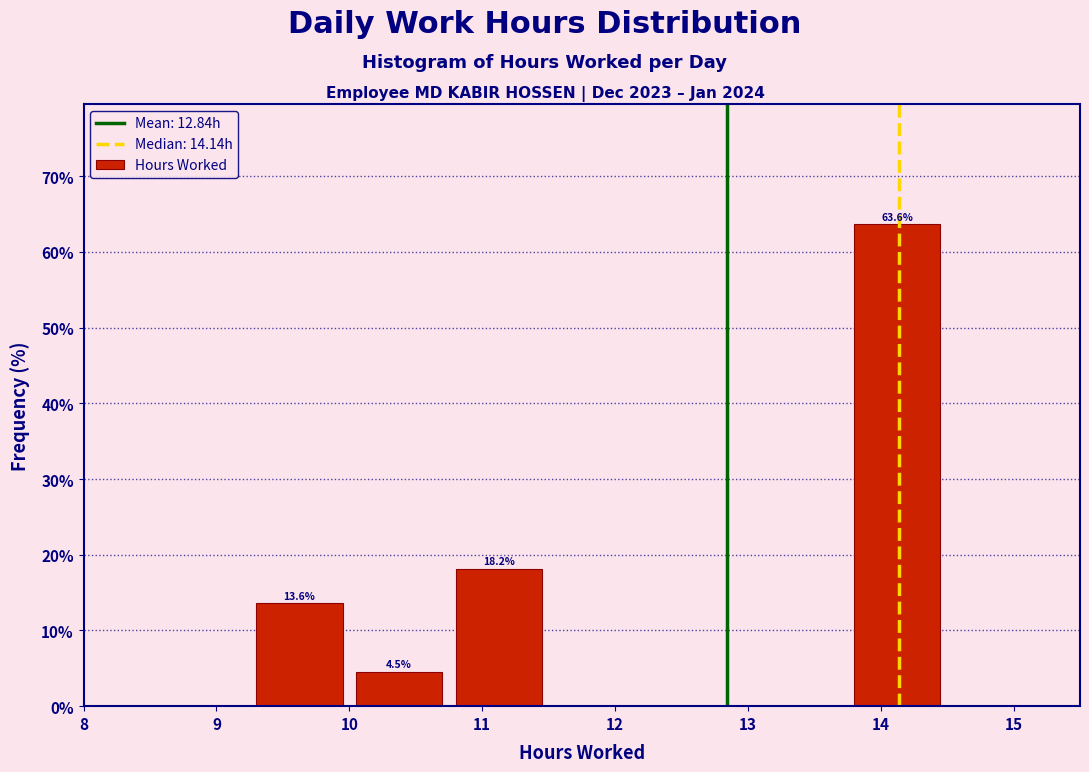

Which range on the x-axis has the tallest bar?

13.75 to 14.50